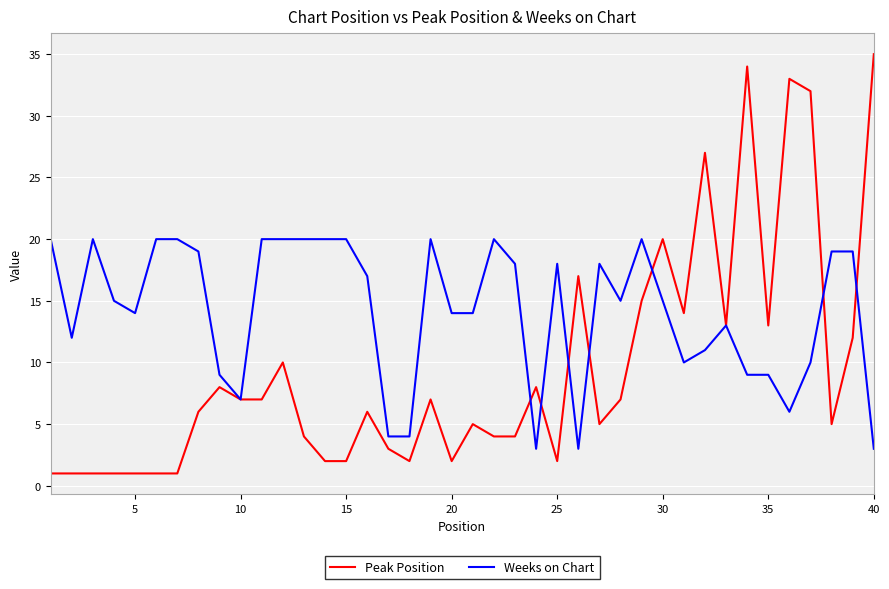

List the series in order of their peak value, lowest first.

Weeks on Chart, Peak Position